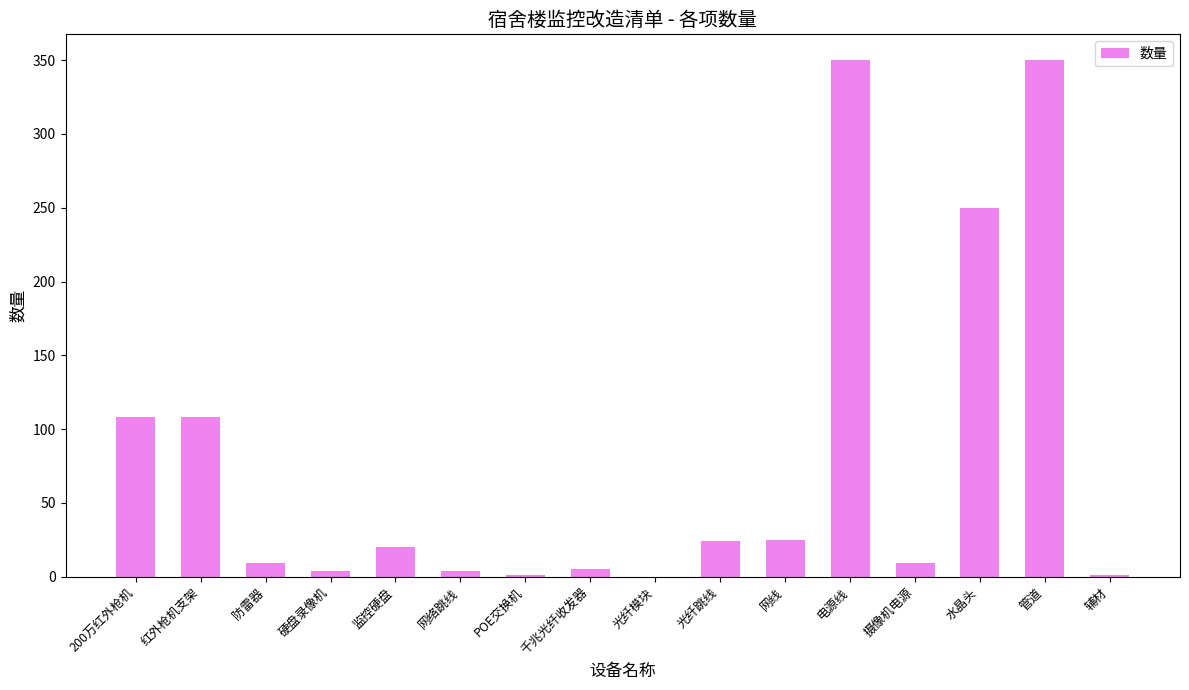

True or false: the data shows 24 at 光纤跳线.

True